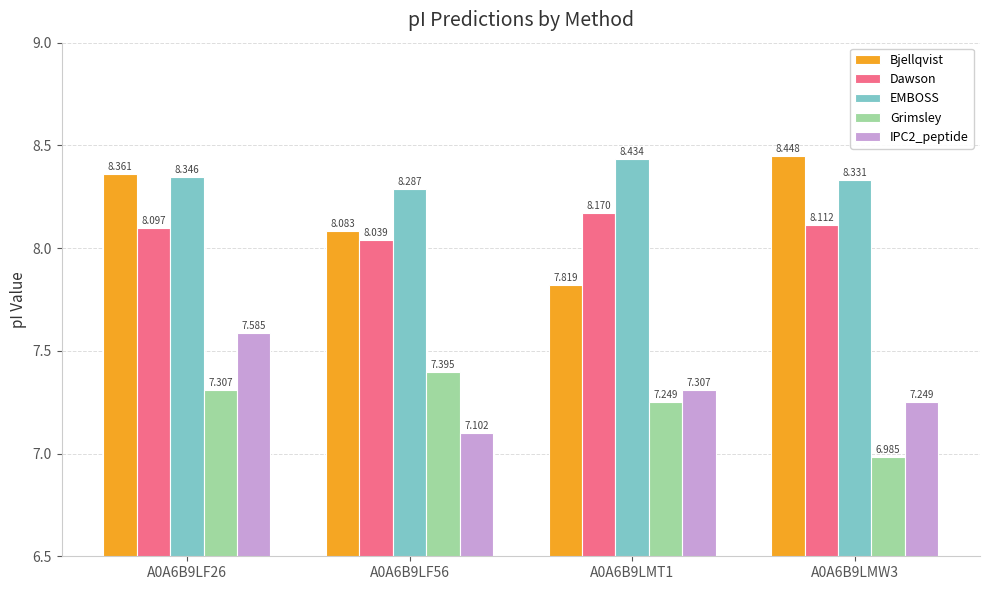

Rank the categories by Dawson value from lowest to highest.

A0A6B9LF56, A0A6B9LF26, A0A6B9LMW3, A0A6B9LMT1